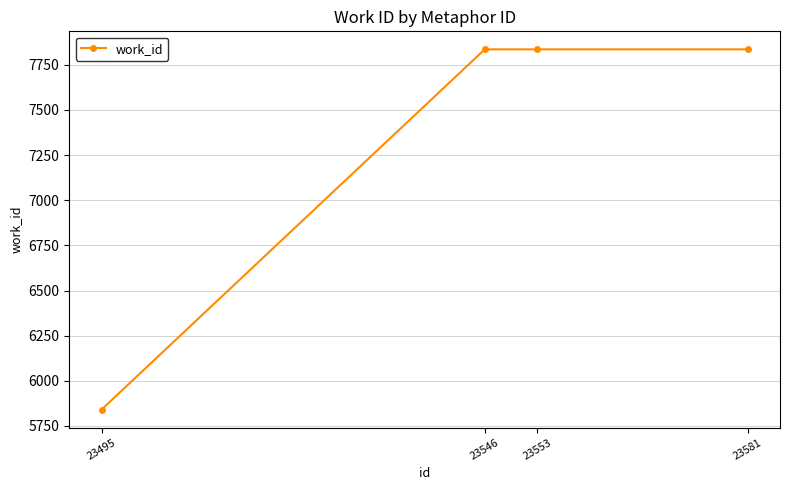

How many distinct data groups are displayed?

1